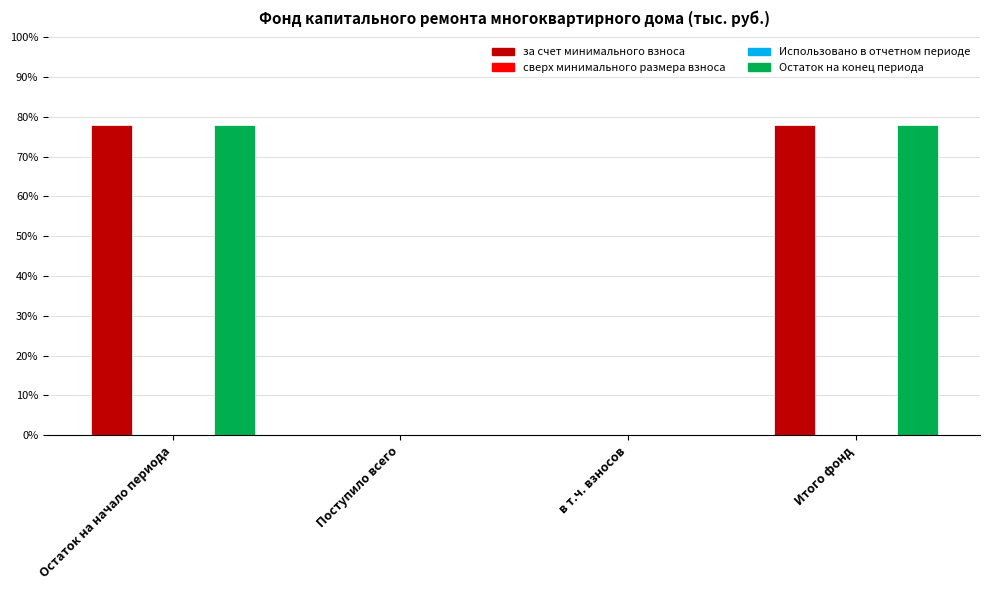

At which category is the sum across all series the highest?

Остаток на начало периода